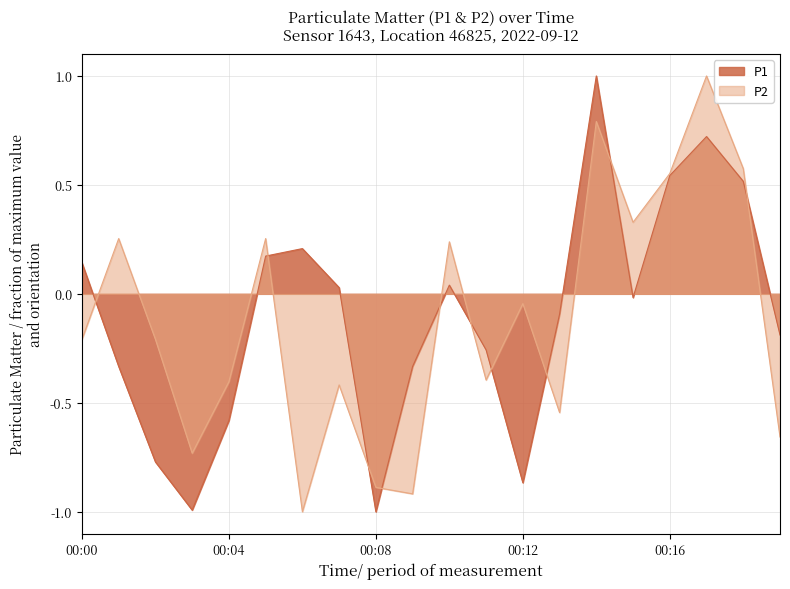

What is the difference between the second highest and minimum values in the P2 series?

1.8